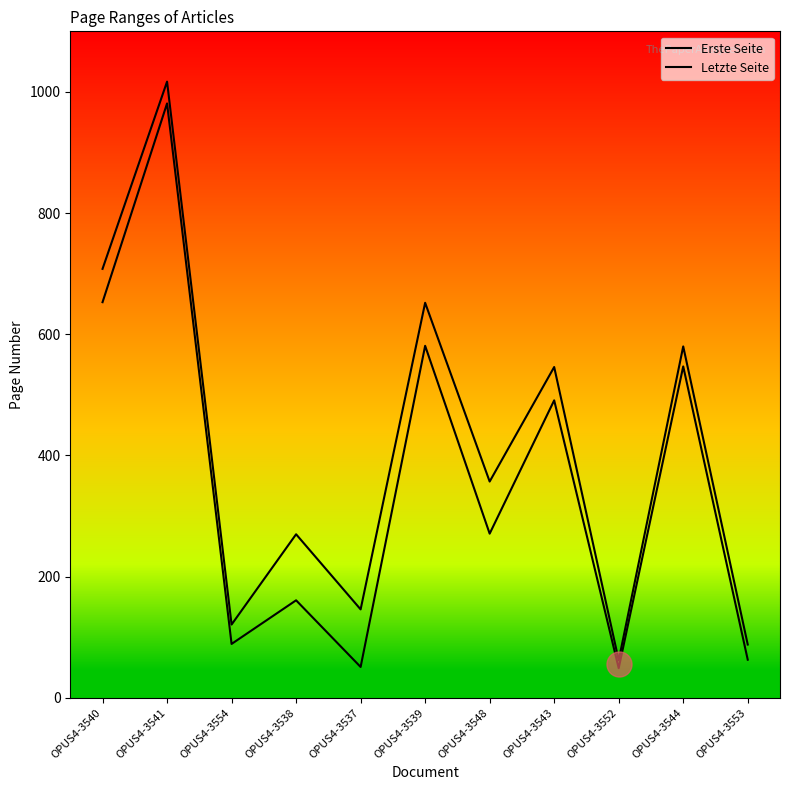

Which series has the largest total across all categories?

Letzte Seite